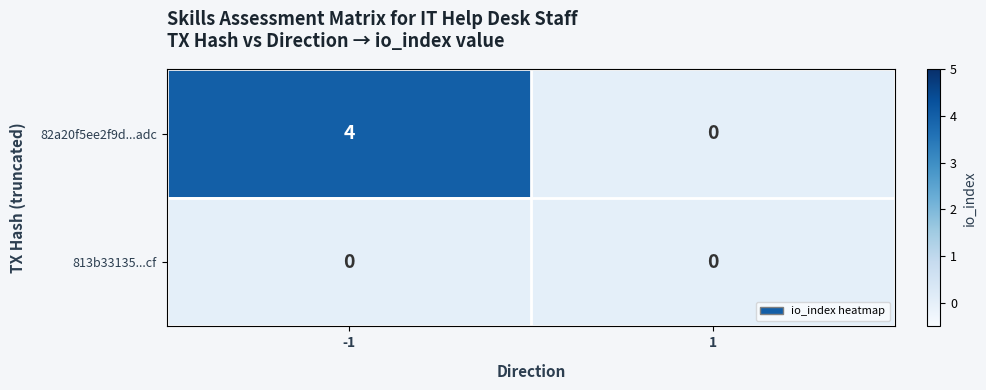

What is the spread (max minus min) of values at -1?

4